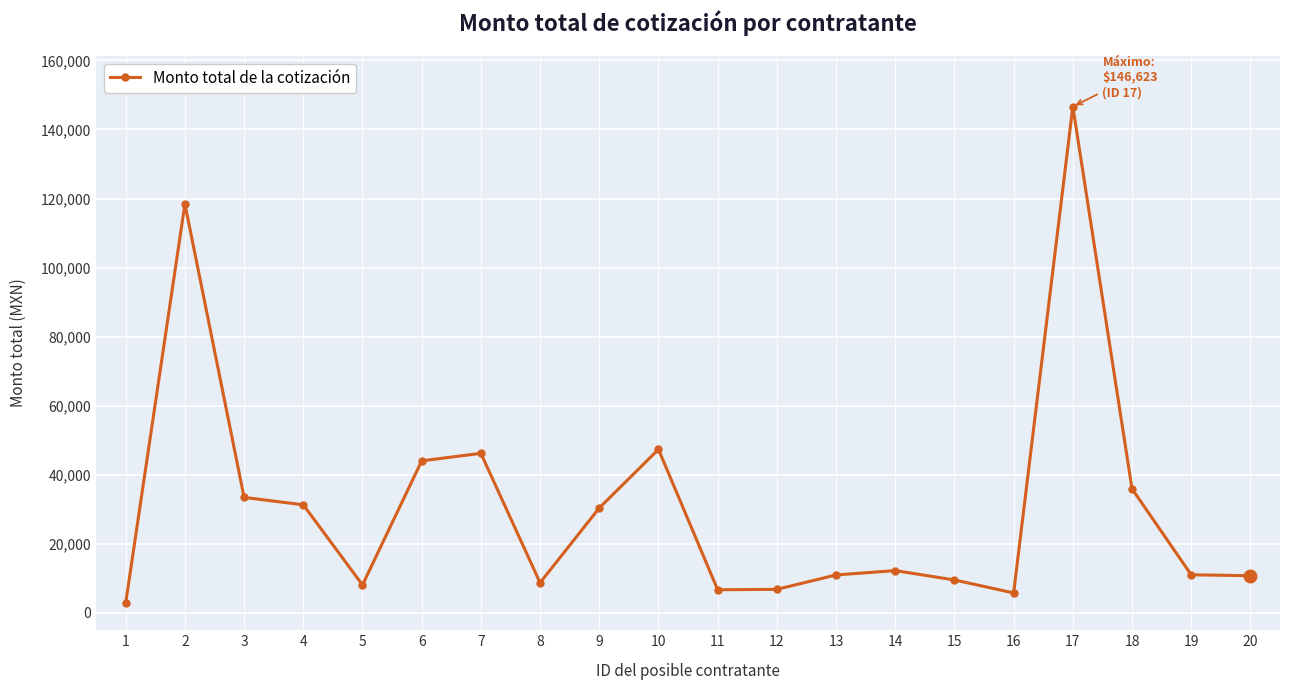

True or false: the data has more than 1 interior local peaks.

True